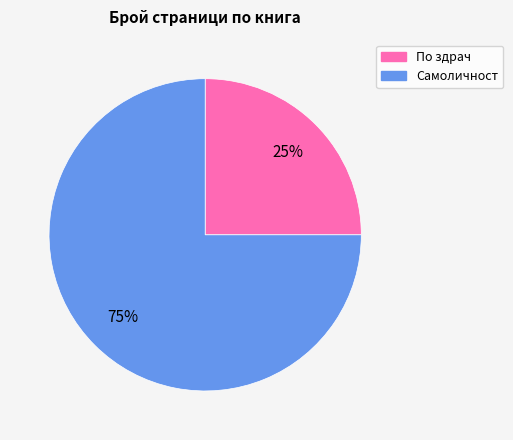

How many slices are in this pie chart?

2